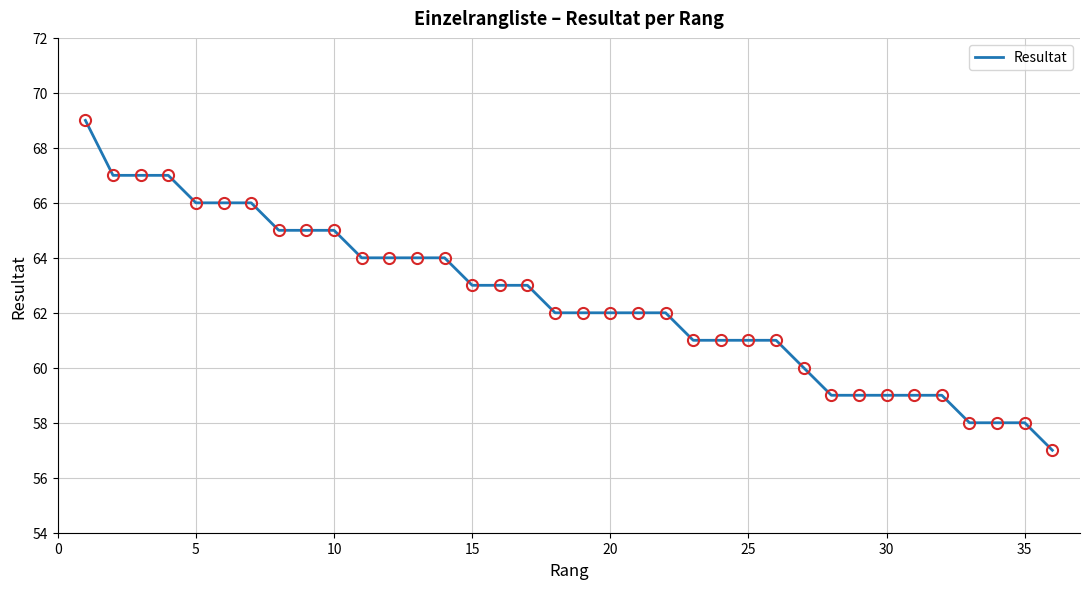

What is the greatest value displayed?

69